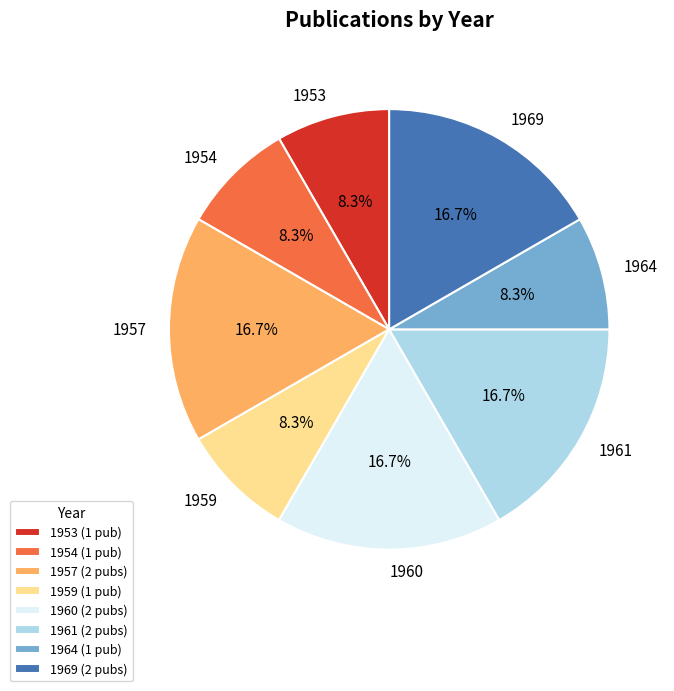

To the nearest percent, what percentage of the pie is 1964?

8%